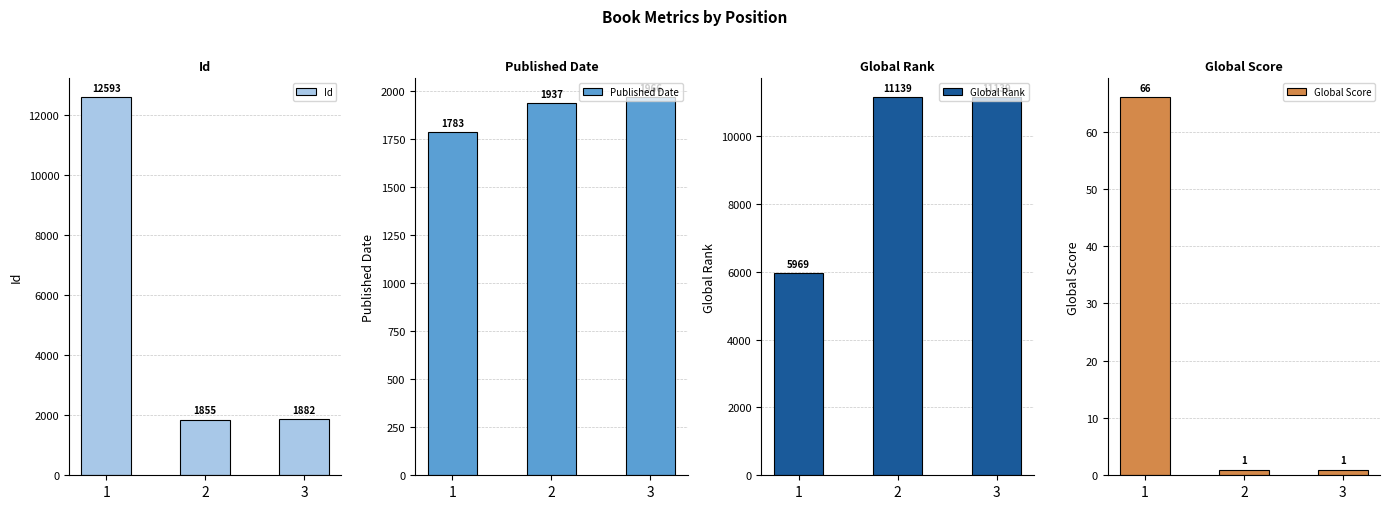

Which series has the largest total across all categories?

Global Rank